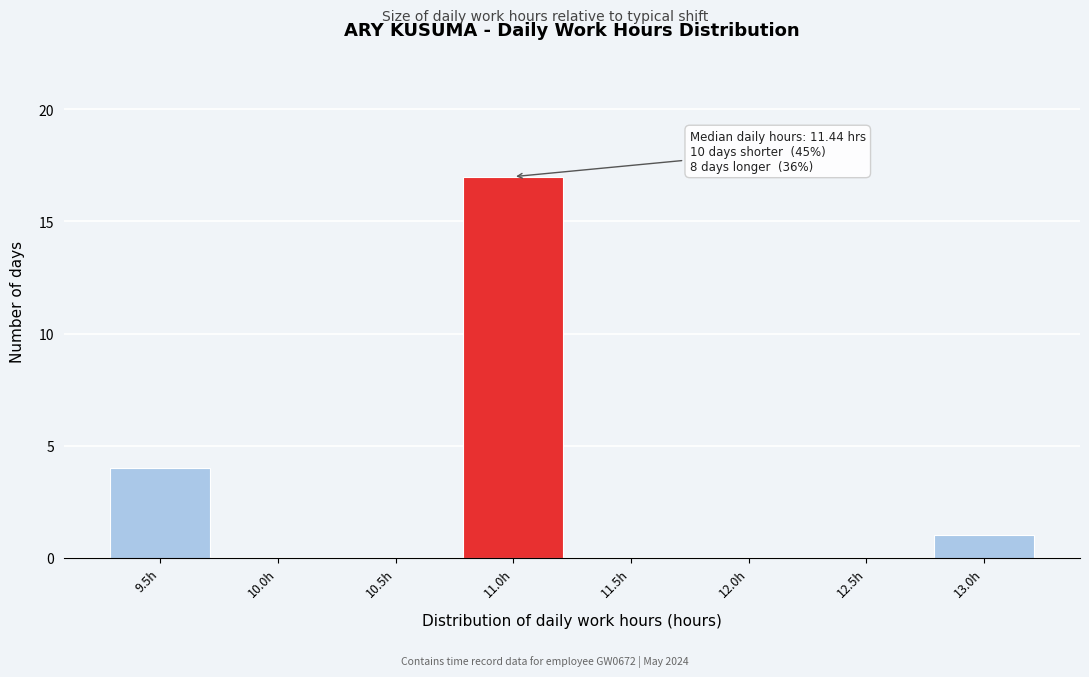

Reading right to left, list all the values displayed in this chart.

13.0h=1	12.5h=0	12.0h=0	11.5h=0	11.0h=17	10.5h=0	10.0h=0	9.5h=4